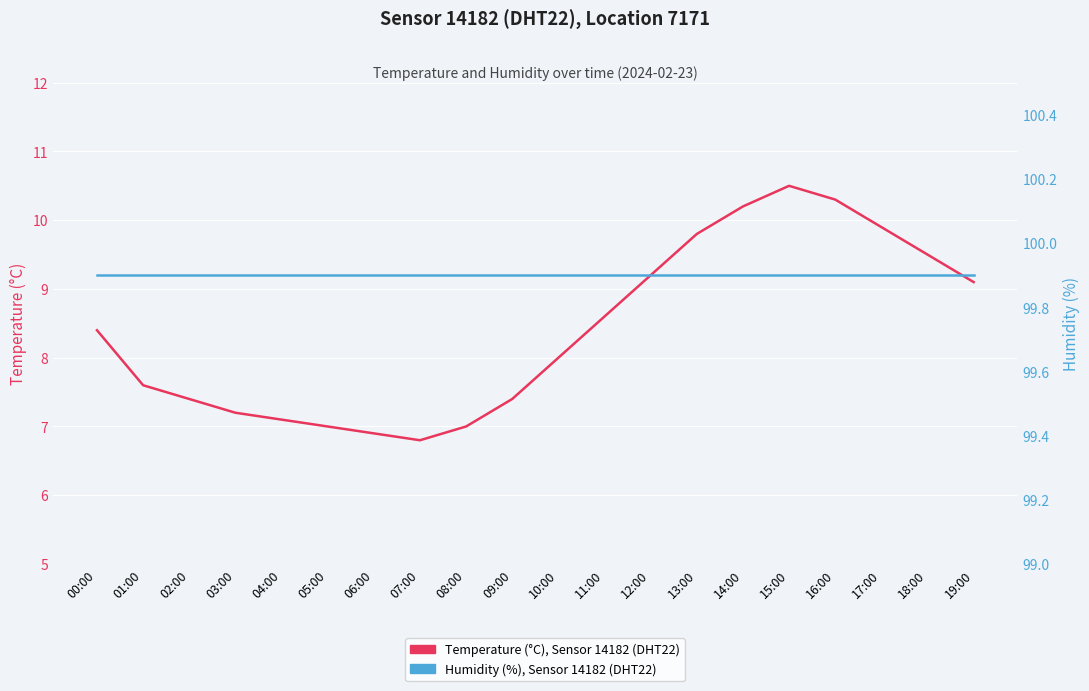

List the labels in order of Humidity (%), Sensor 14182, Location 7171 value, largest first.

00:00, 01:00, 02:00, 03:00, 04:00, 05:00, 06:00, 07:00, 08:00, 09:00, 10:00, 11:00, 12:00, 13:00, 14:00, 15:00, 16:00, 17:00, 18:00, 19:00